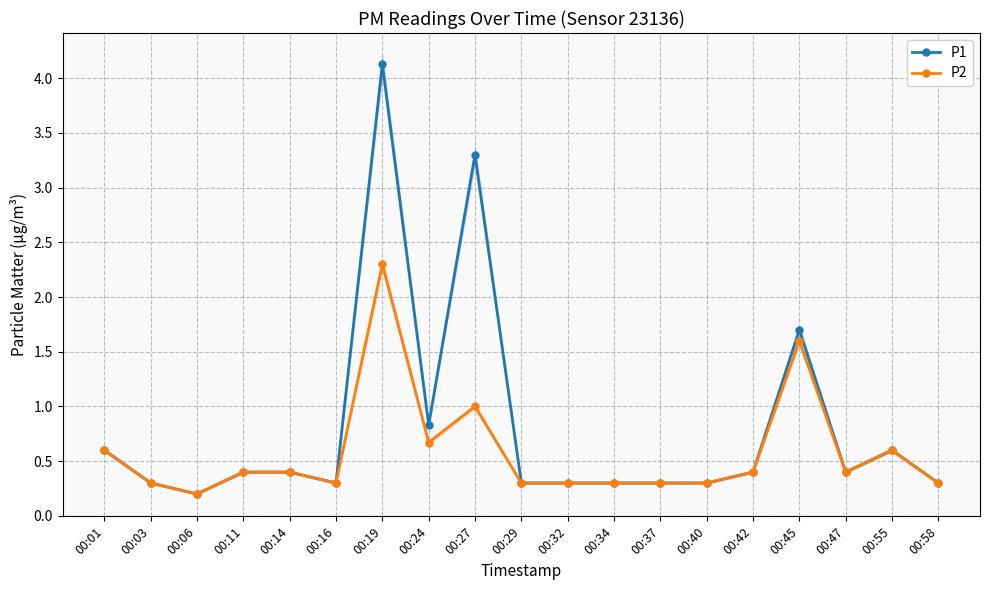

What is the average value of the P1 series?

0.8